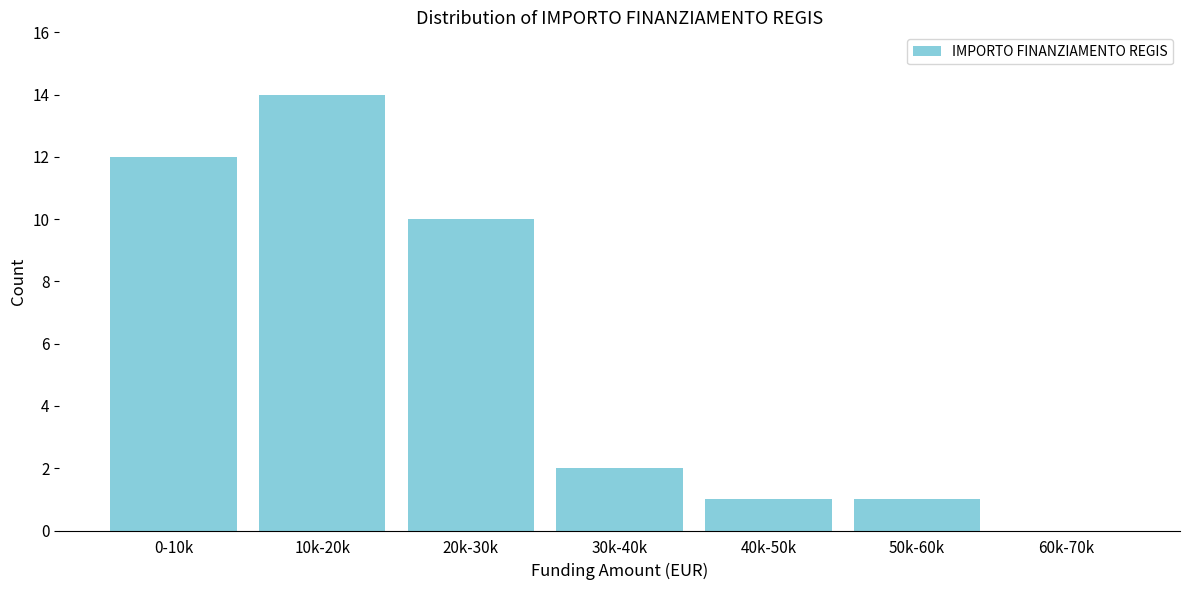

Reading left to right, list all the values displayed in this chart.

0-10k=12	10k-20k=14	20k-30k=10	30k-40k=2	40k-50k=1	50k-60k=1	60k-70k=0